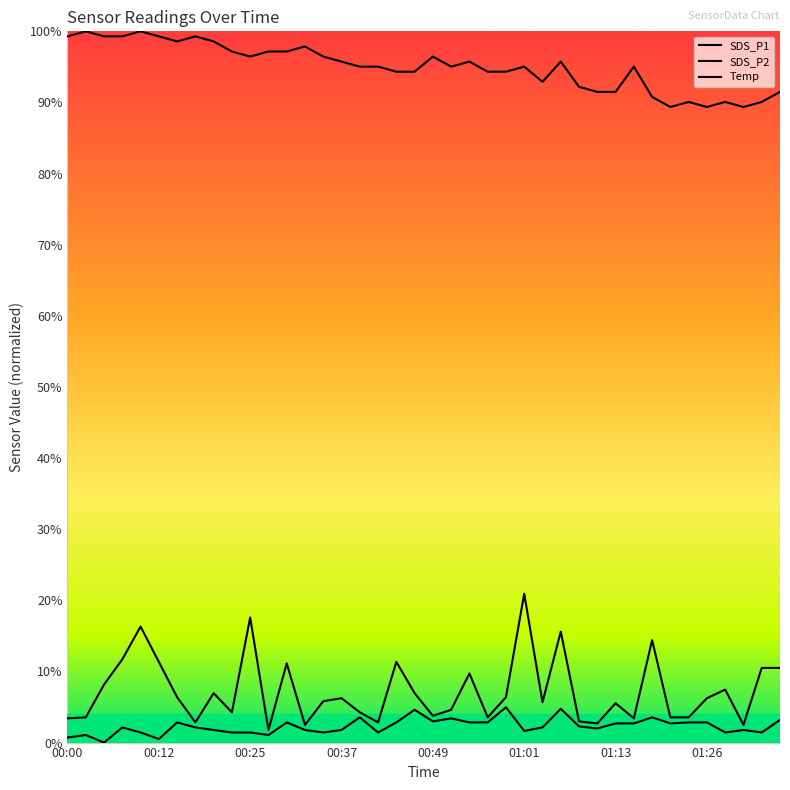

Rank the series by their maximum value, from highest to lowest.

Temp, SDS_P1, SDS_P2